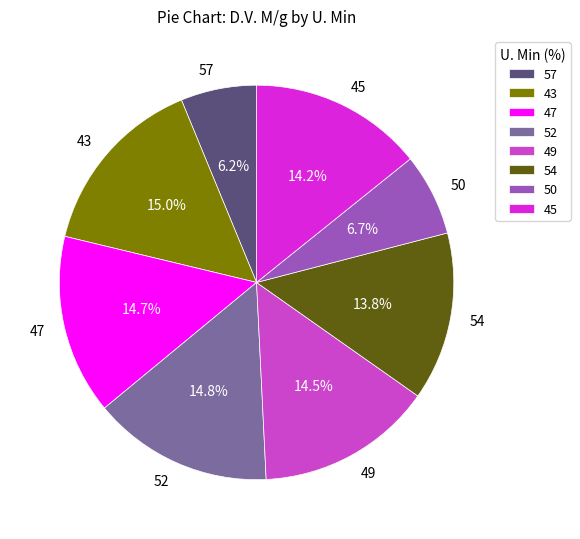

To the nearest percent, what is the average slice percentage?

12%